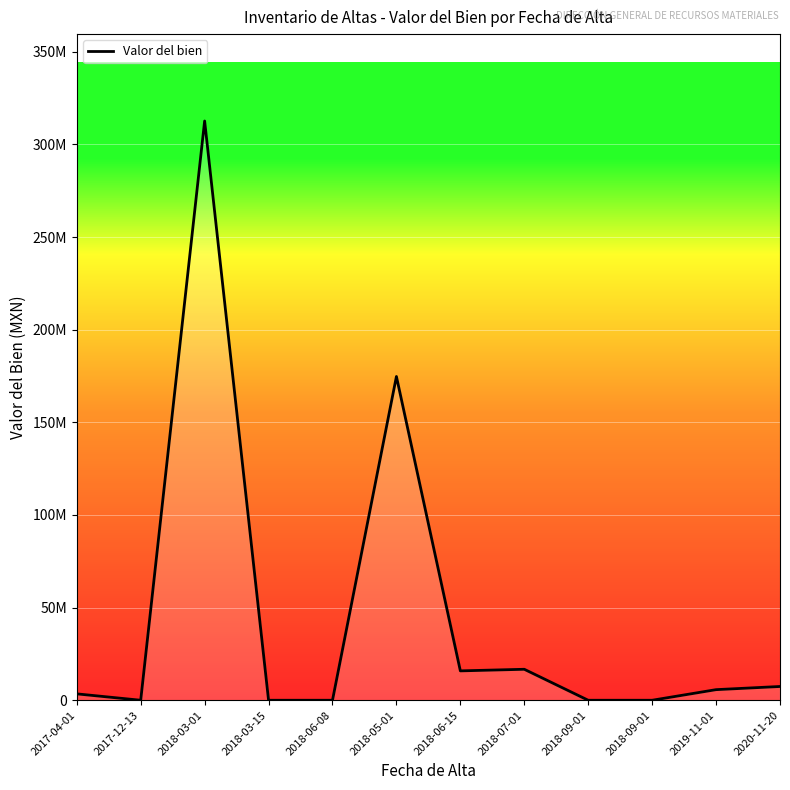

The value at 2018-09-01 is -112584187.6. True or false?

False